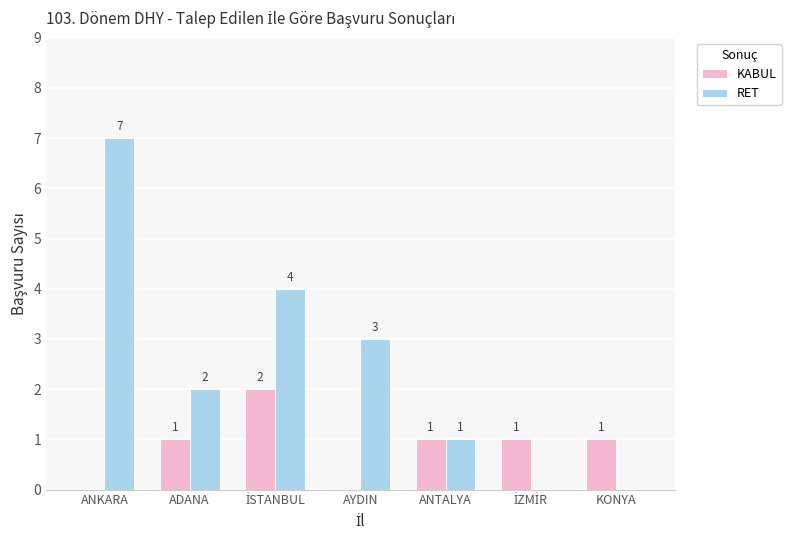

What is the average value of the KABUL series?

1